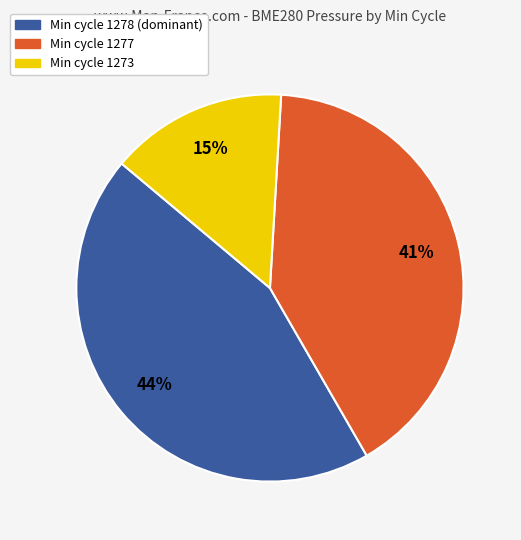

To the nearest percent, what is the average slice percentage?

33%